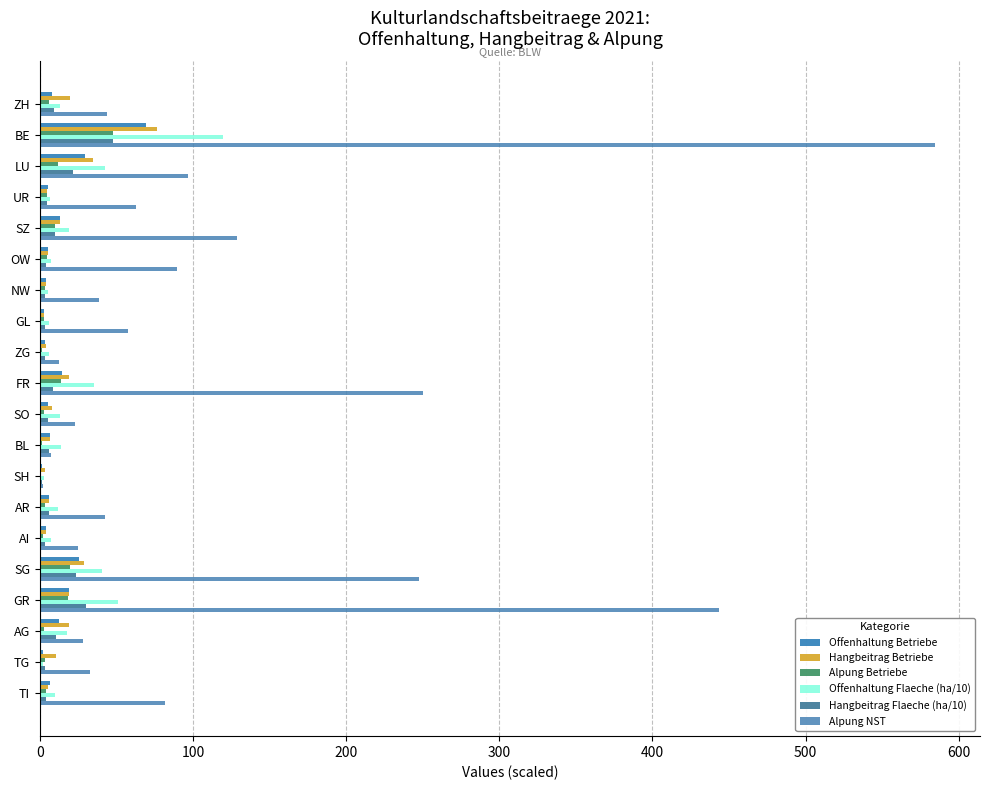

What is the sum of all Offenhaltung Betriebe values?

242.4